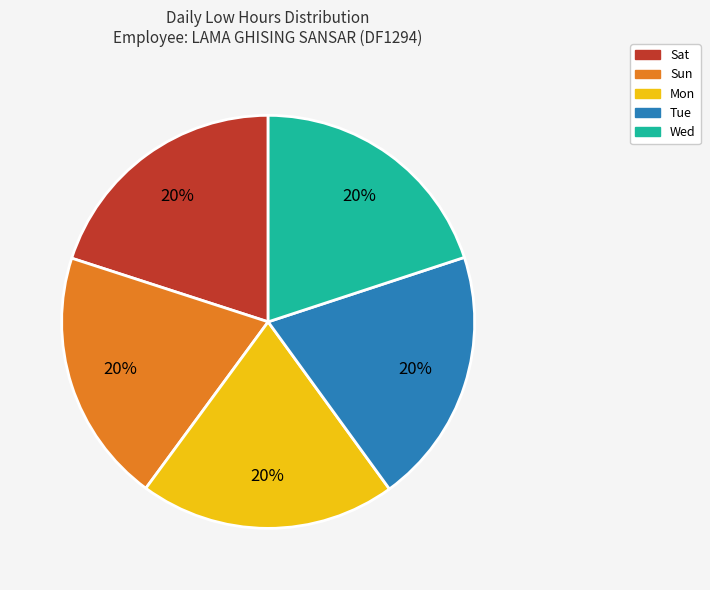

What percentage is the Sat slice, to the nearest percent?

20%